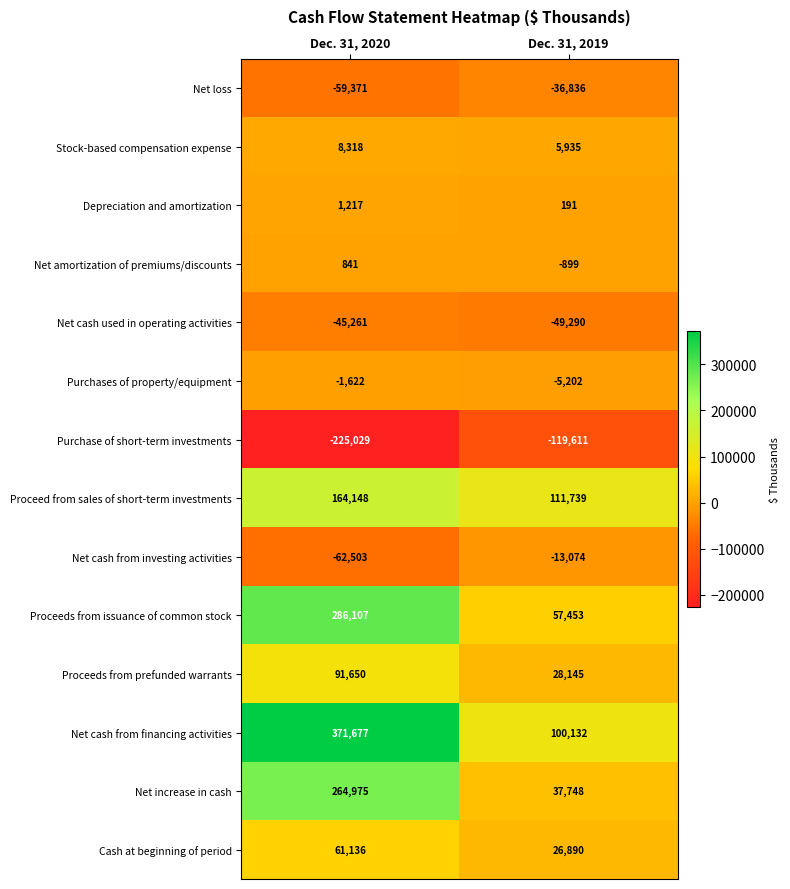

Rank the series by their maximum value, from lowest to highest.

Purchase of short-term investments, Net cash used in operating activities, Net loss, Net cash from investing activities, Purchases of property/equipment, Net amortization of premiums/discounts, Depreciation and amortization, Stock-based compensation expense, Cash at beginning of period, Proceeds from prefunded warrants, Proceed from sales of short-term investments, Net increase in cash, Proceeds from issuance of common stock, Net cash from financing activities